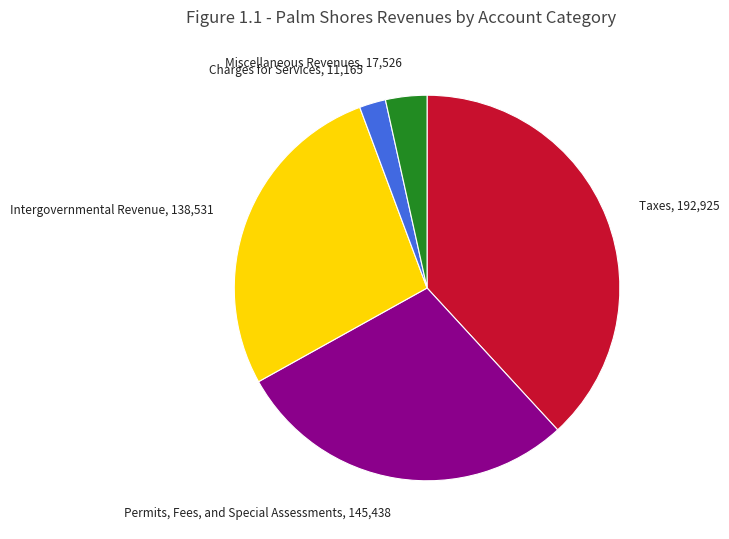

Is it true that Intergovernmental Revenue, 138,531 is 27% of the pie?

True